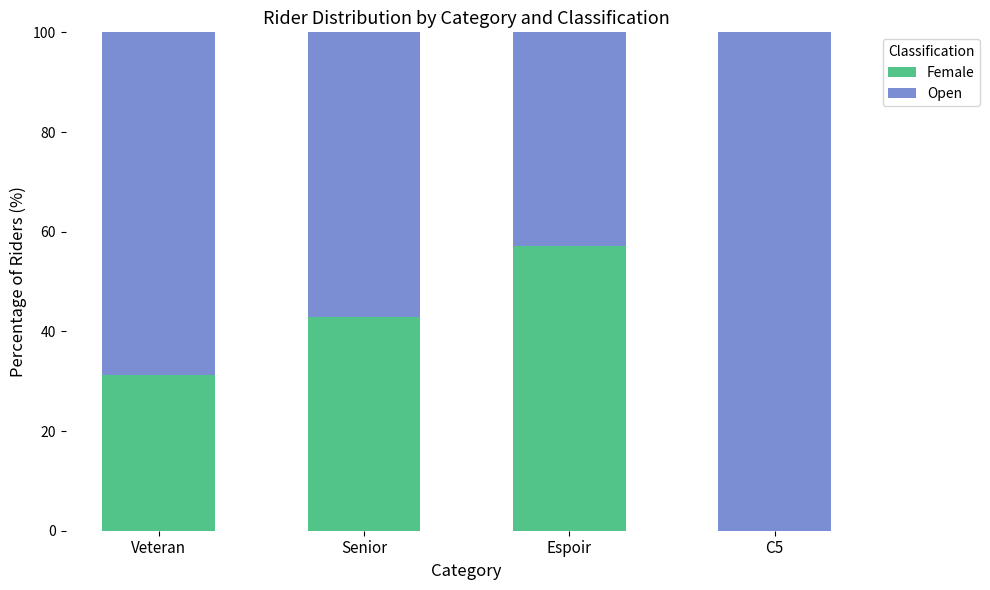

What is the total value across all series at Veteran?

100.0